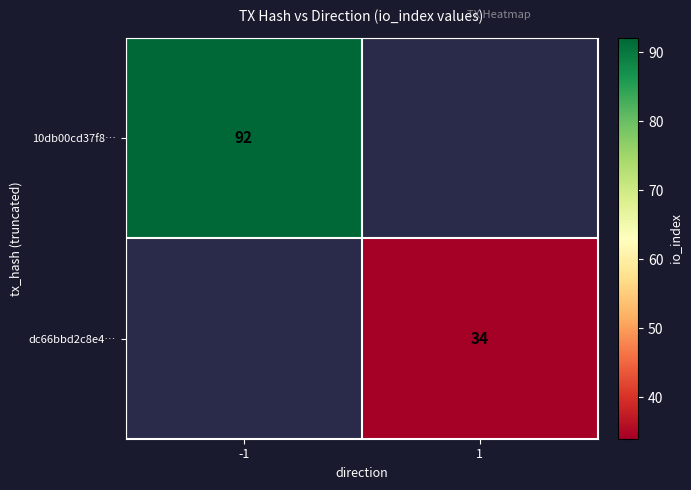

At which category does the chart reach its peak across all series?

-1